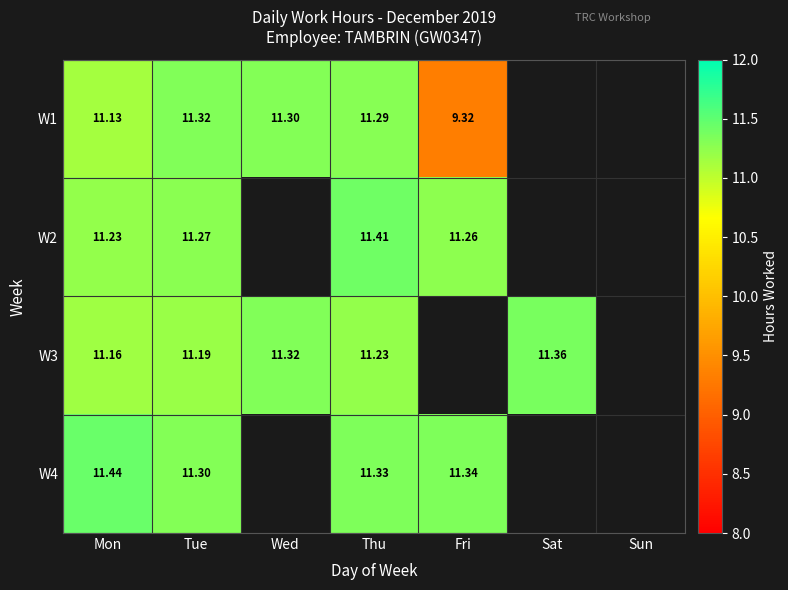

Is the value of W4 at Mon greater than the value of W1 at Tue?

Yes